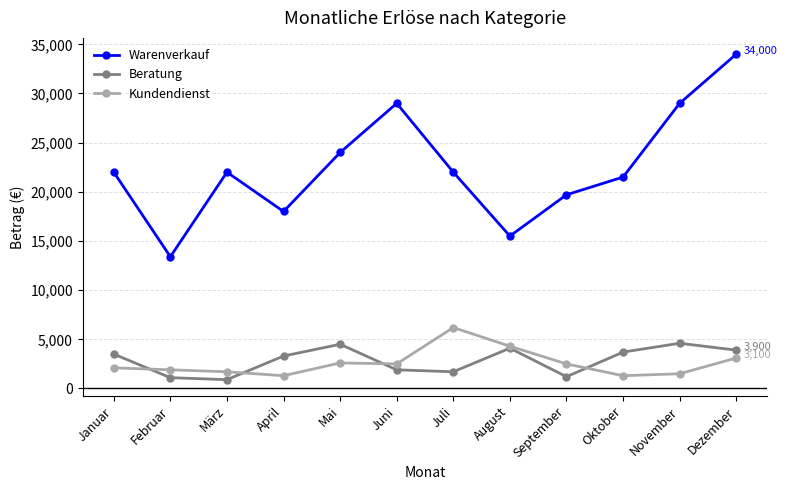

What position from the right is Oktober?

3